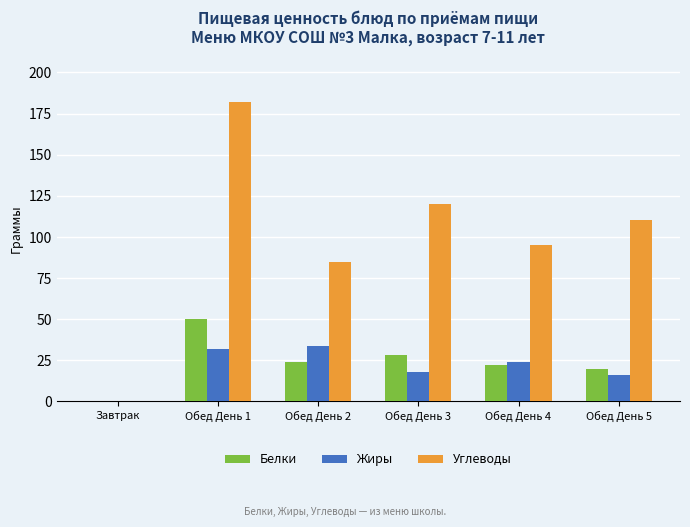

What is the total value across all series at Обед День 4?

141